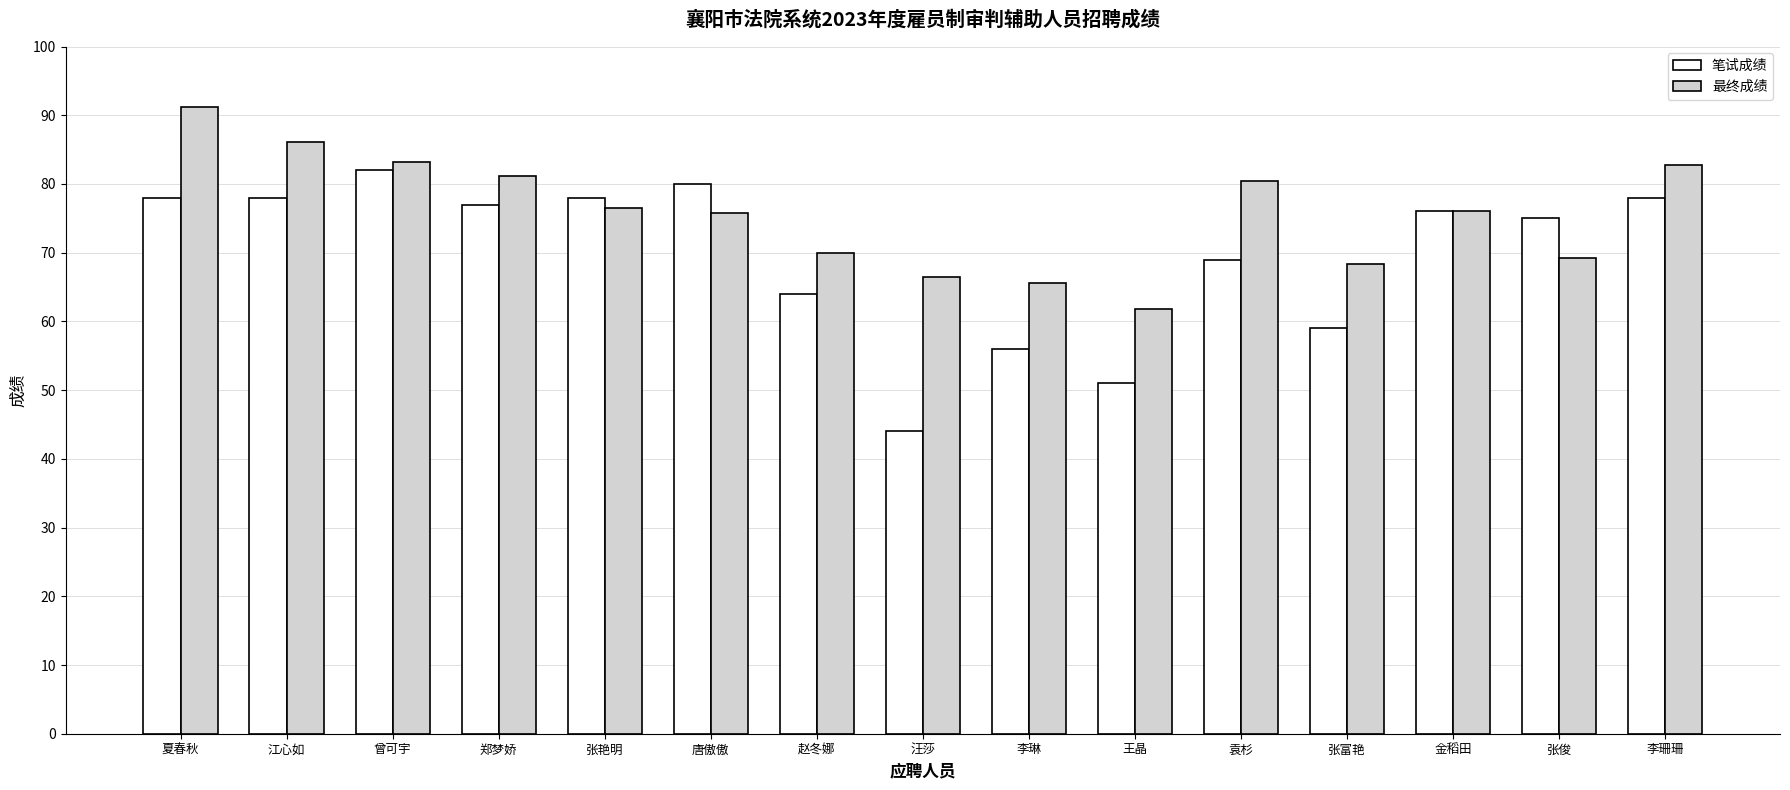

How many values in the 笔试成绩 series are below 76?

7